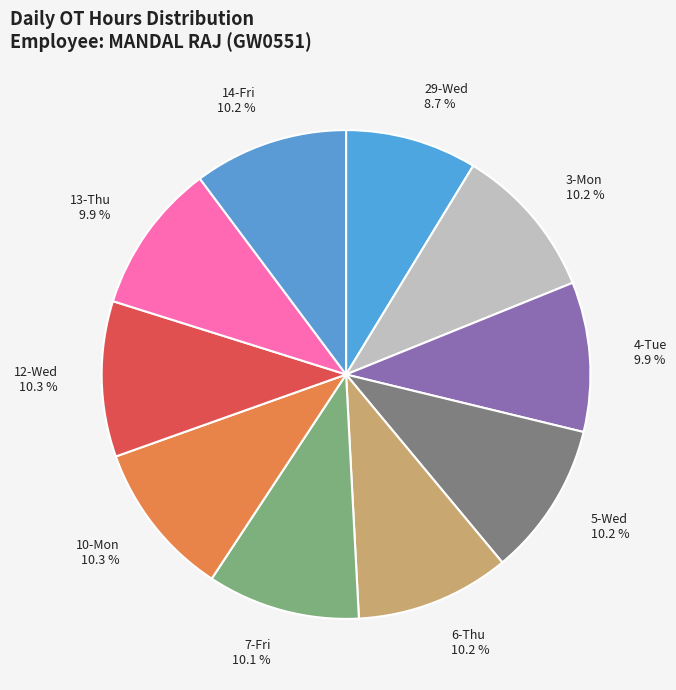

Between 29-Wed 8.7 % and 7-Fri 10.1 %, which is larger?

7-Fri 10.1 %